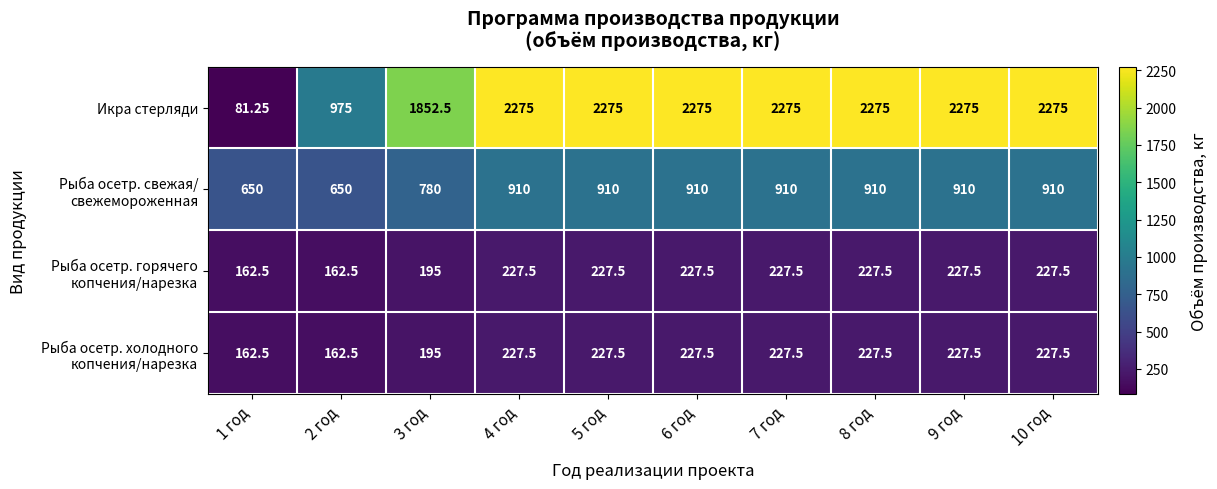

Which series has the largest total across all categories?

Икра стерляди